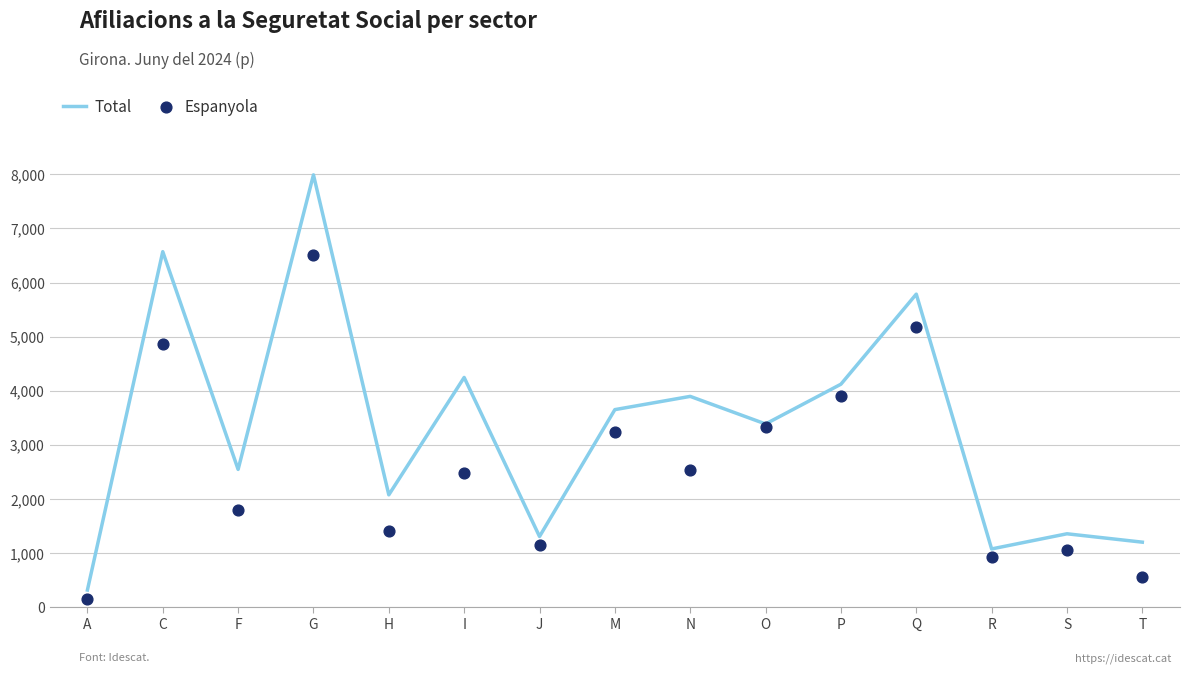

Which series has the largest Y range (max minus min)?

Total